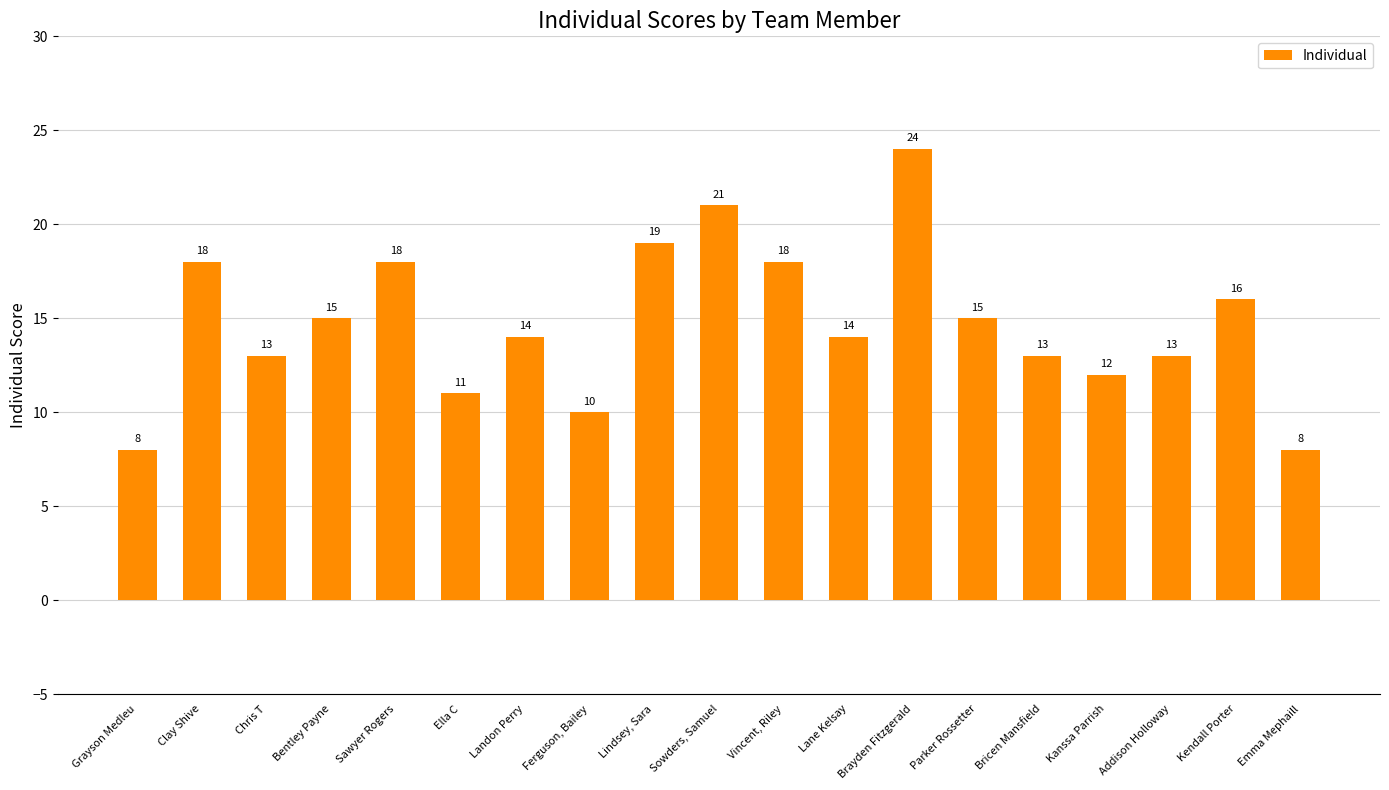

Which has a higher value, Ferguson, Bailey or Vincent, Riley?

Vincent, Riley